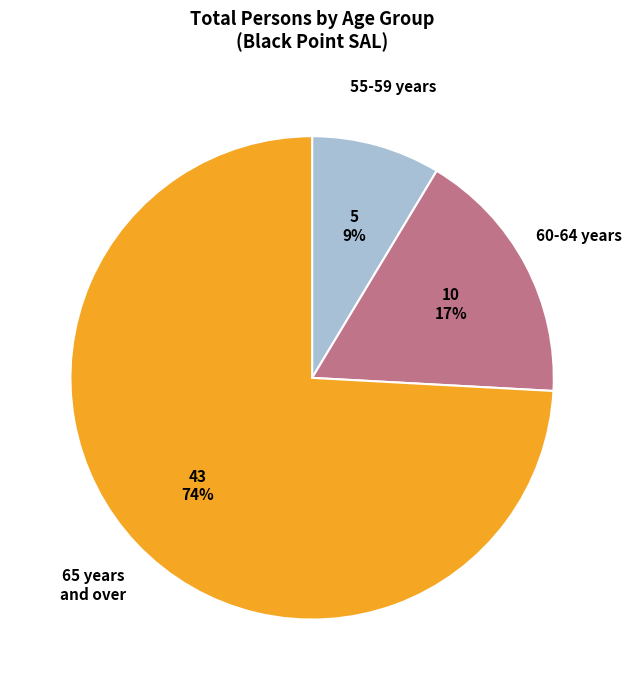

Rank the categories by value from highest to lowest.

65 years and over, 60-64 years, 55-59 years